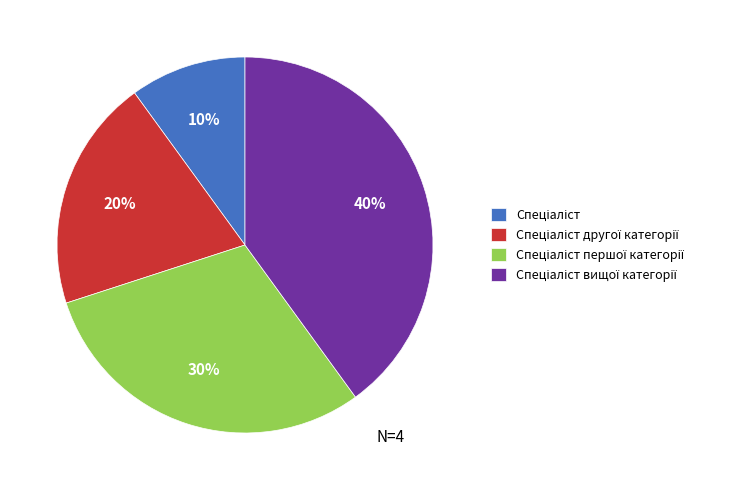

Is there any slice that represents more than half of the pie?

No